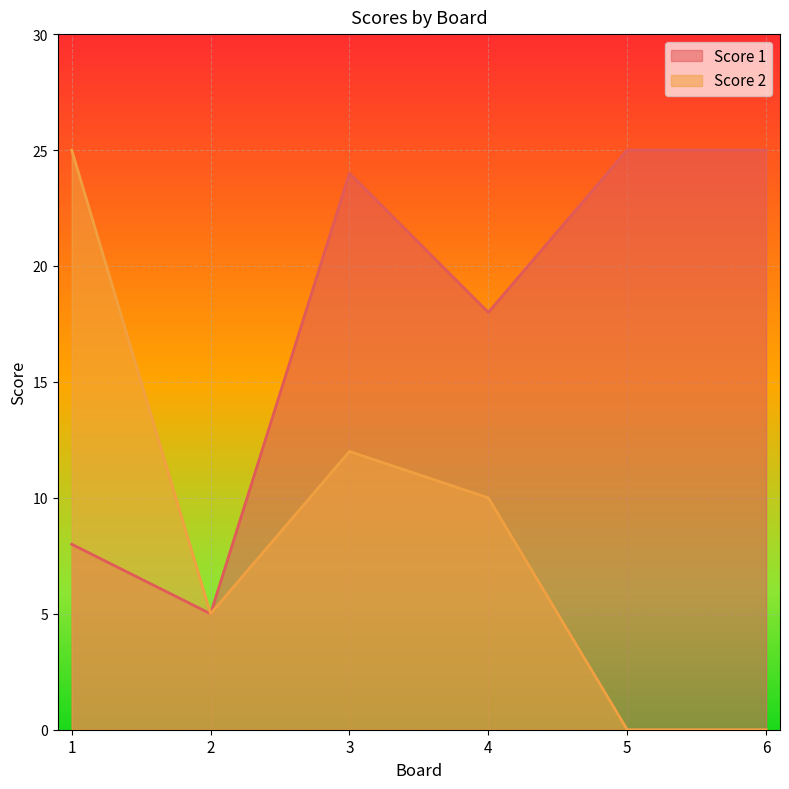

What is the difference between the maximum and minimum values in the Score 1 series?

20